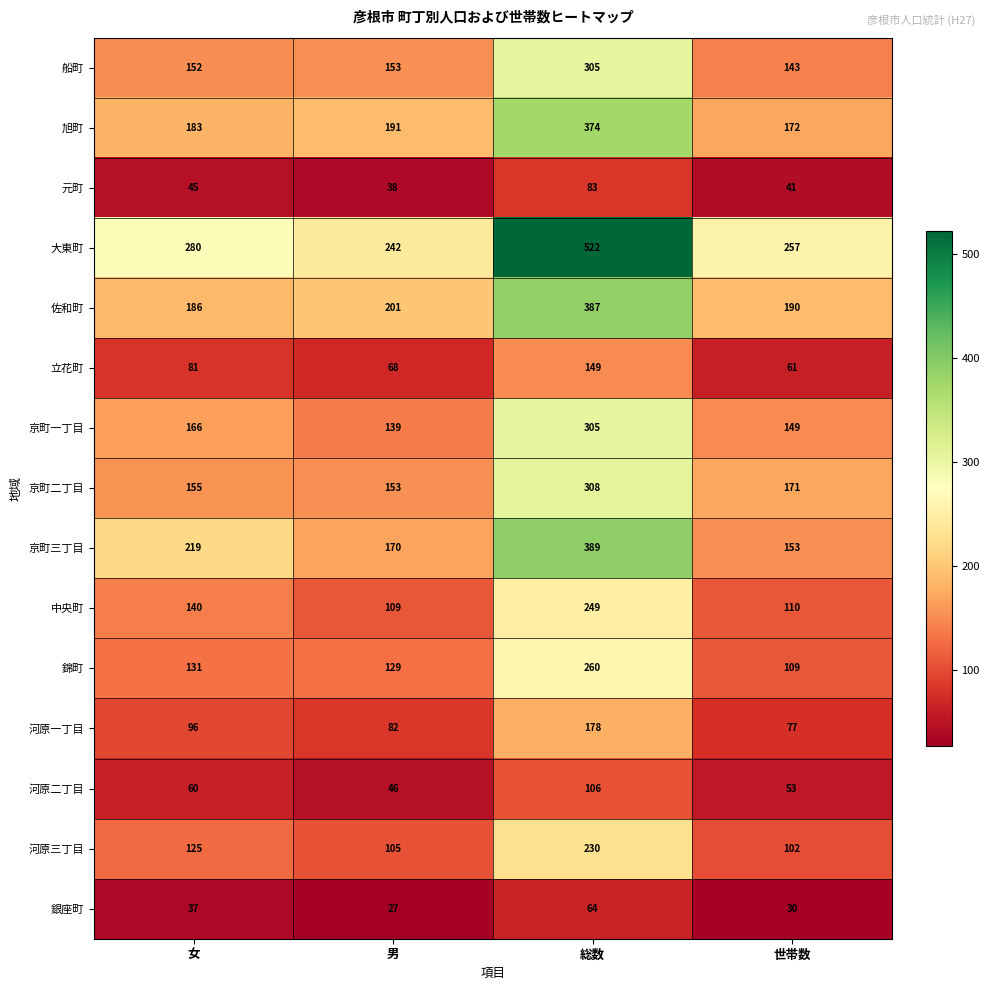

Count the number of categories in the chart.

4